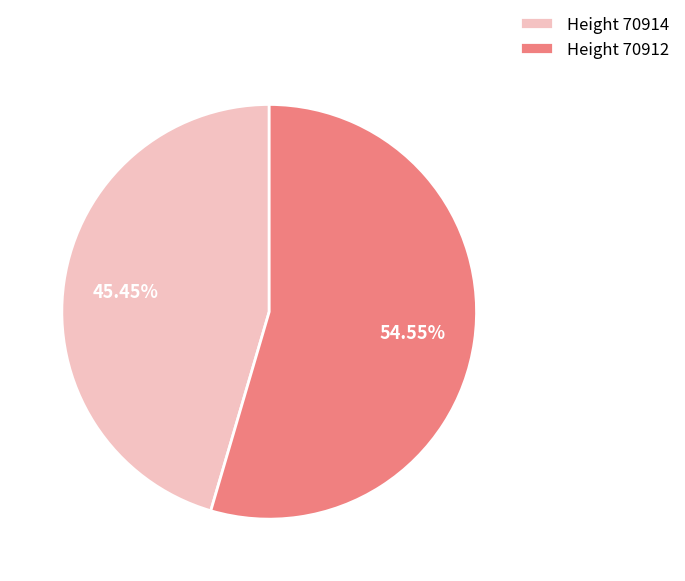

Which has a higher value, Height 70912 or Height 70914?

Height 70912